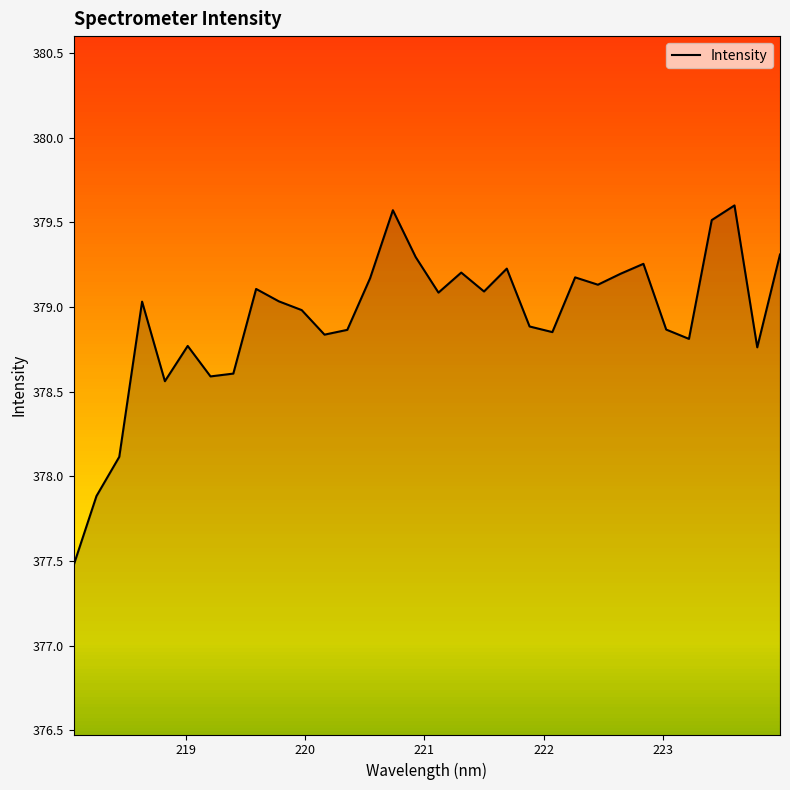

What is the difference between the maximum and minimum values?

2.1